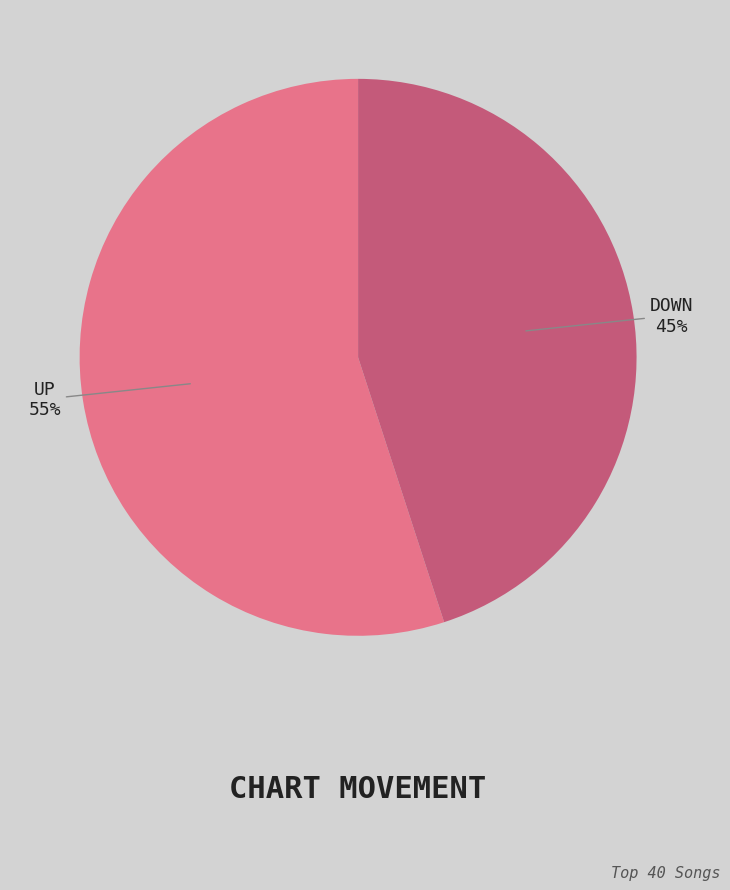

Count the number of slices in the pie.

2